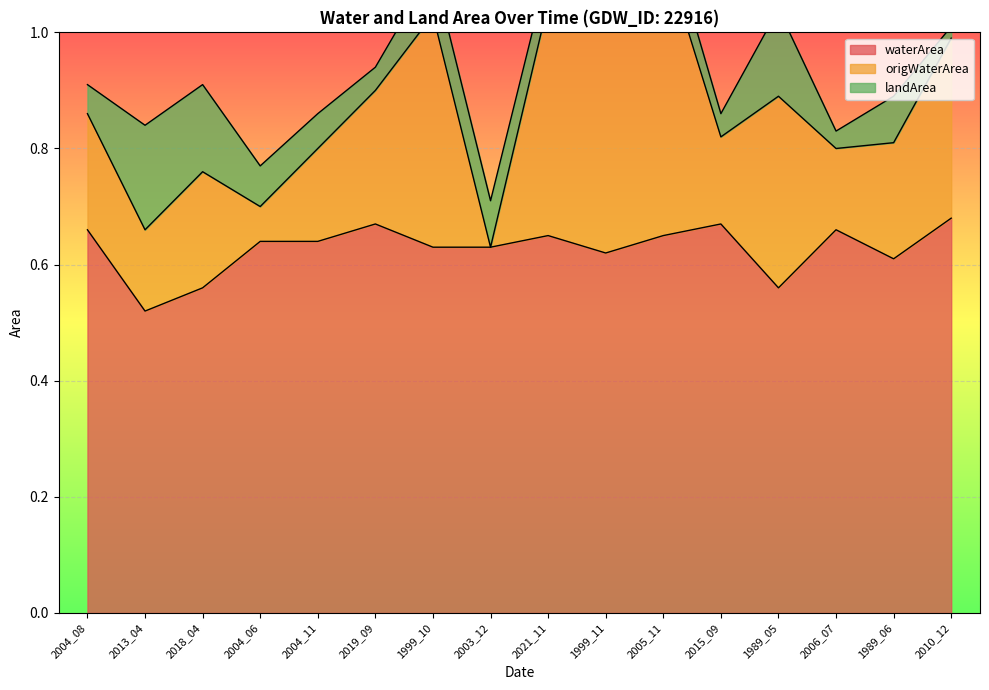

At which label is waterArea closest to 0?

2013_04